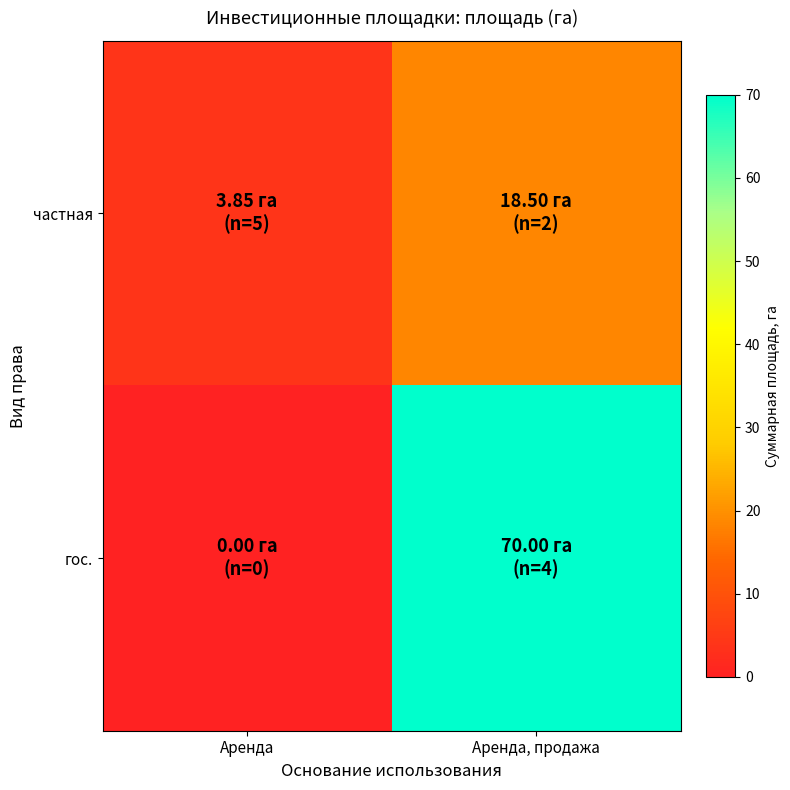

Which label corresponds to the largest value in the chart?

Аренда, продажа